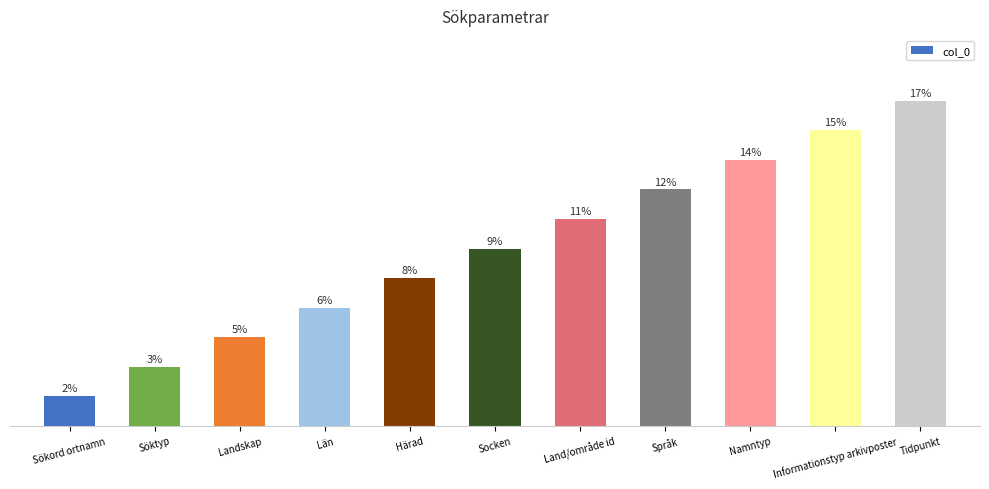

What is the label of the 7th bar from the right?

Härad